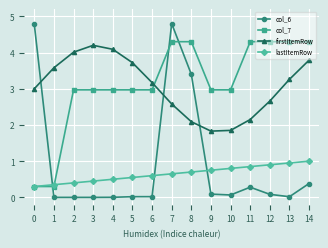

What is the difference between the highest and lowest values at 11?

4.0